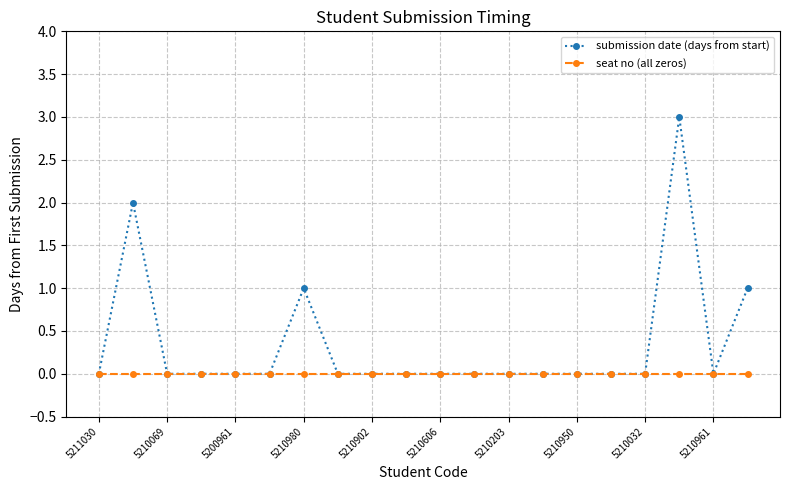

How many lines are shown in the chart?

2